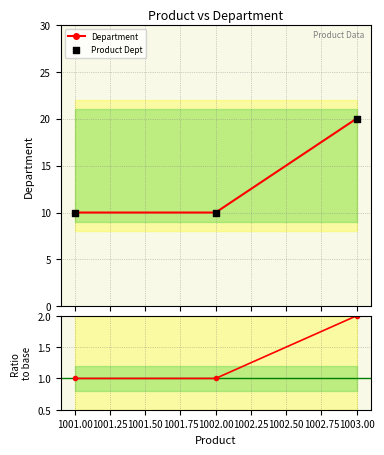

Which series contains the lowest Y value?

Ratio to base